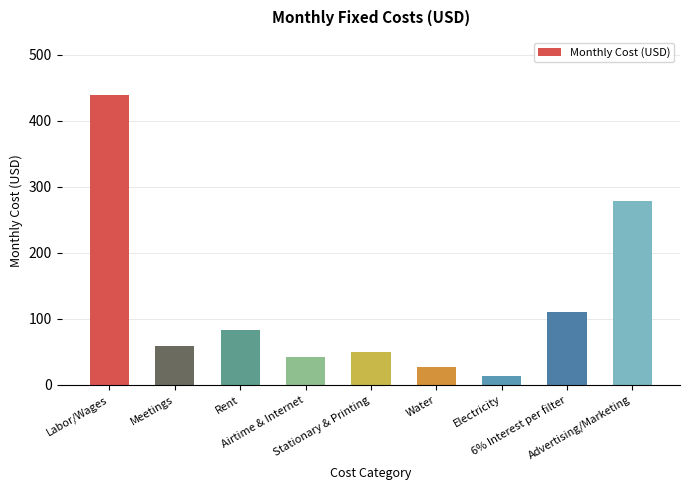

What is the label of the 1st bar from the right?

Advertising/Marketing